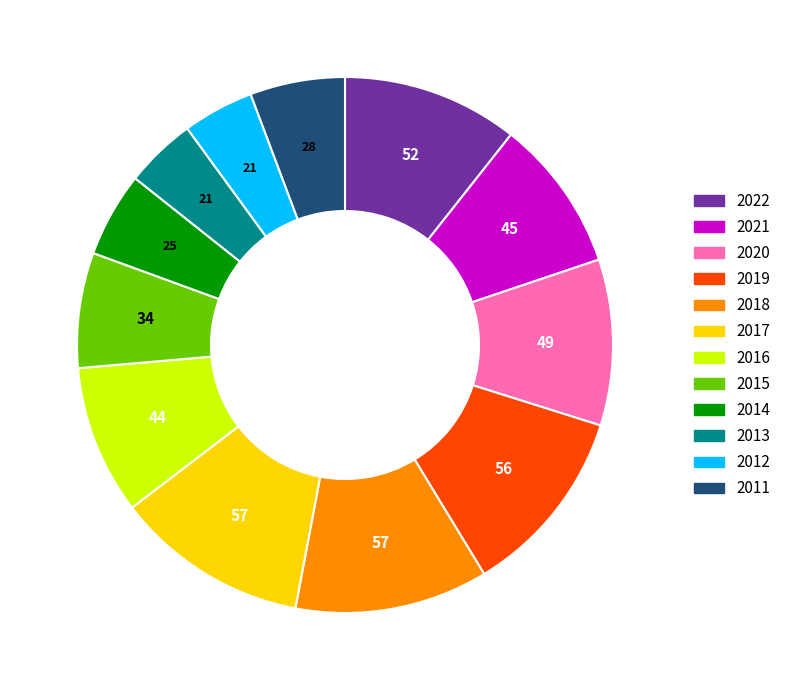

Does any single category account for the majority?

No